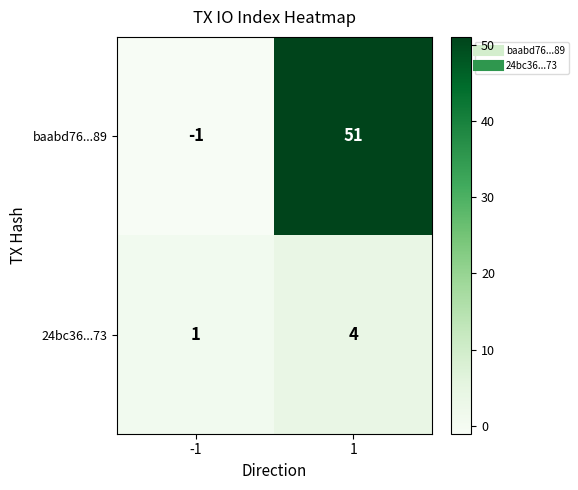

What is the sum of all 24bc36...73 values?

5